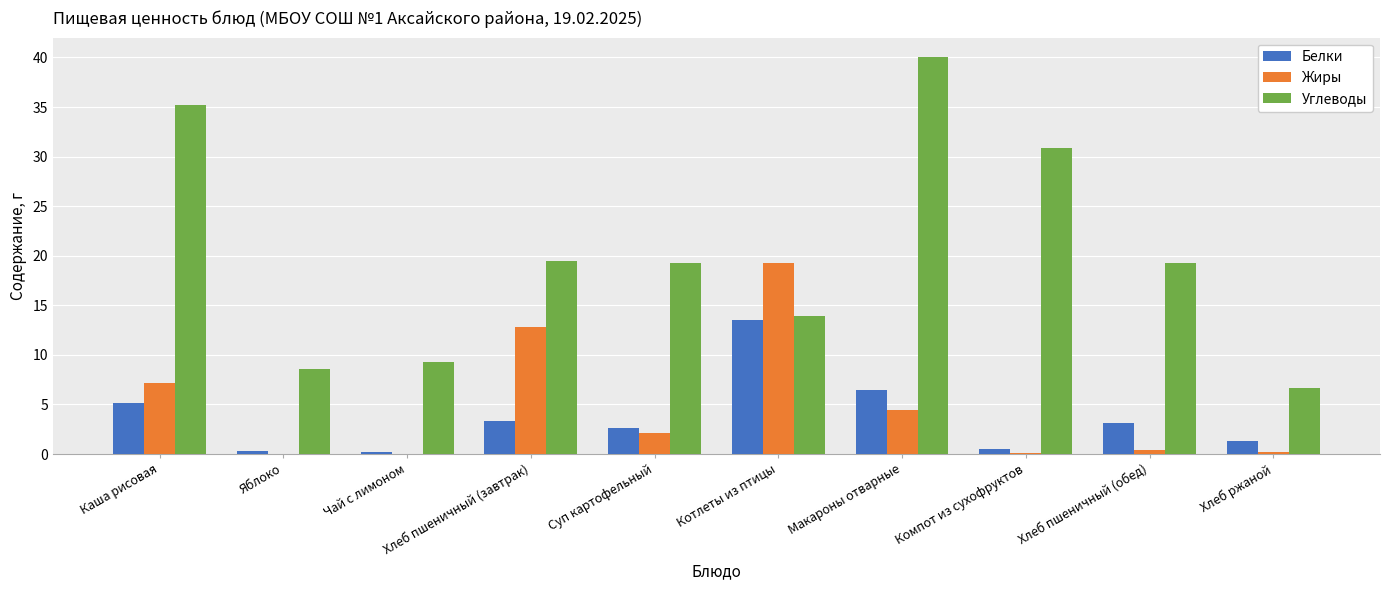

Is the value of Углеводы at Суп картофельный greater than the value of Белки at Компот из сухофруктов?

Yes